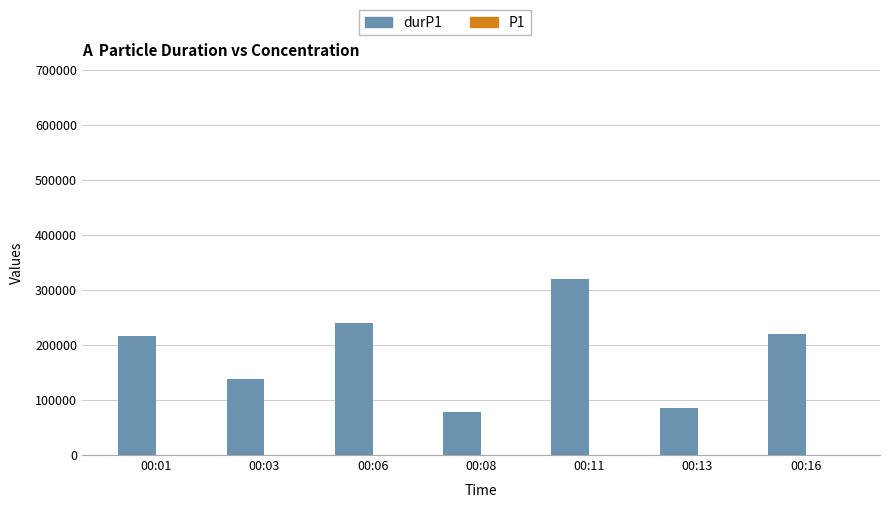

How many groups of bars are there?

7